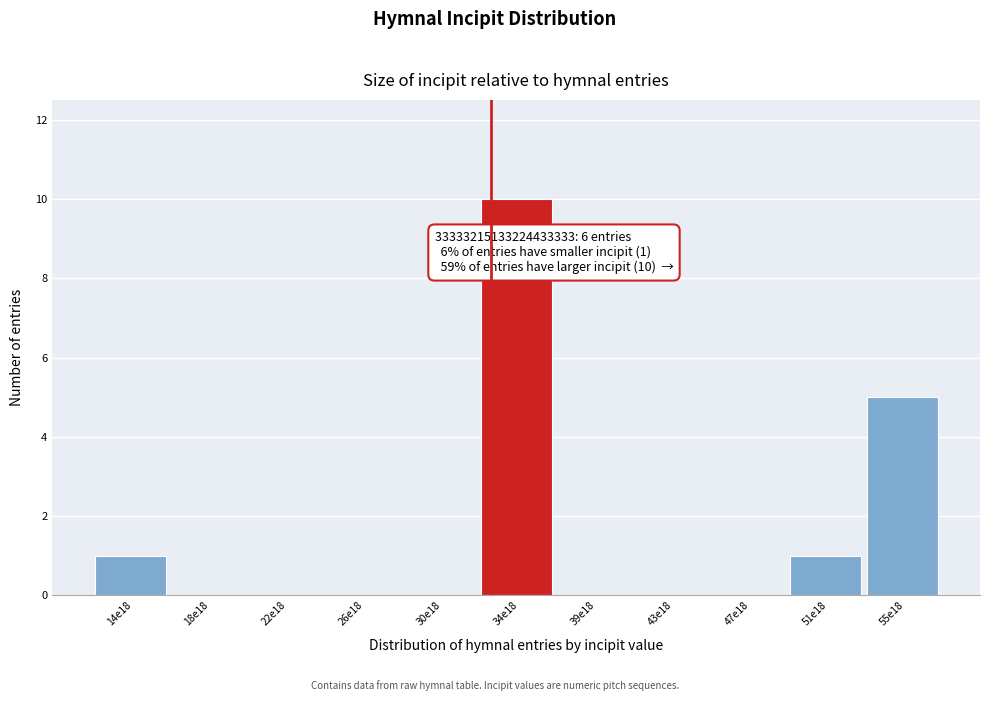

Reading left to right, list all the values displayed in this chart.

14e18=1	18e18=0	22e18=0	26e18=0	30e18=0	34e18=10	39e18=0	43e18=0	47e18=0	51e18=1	55e18=5